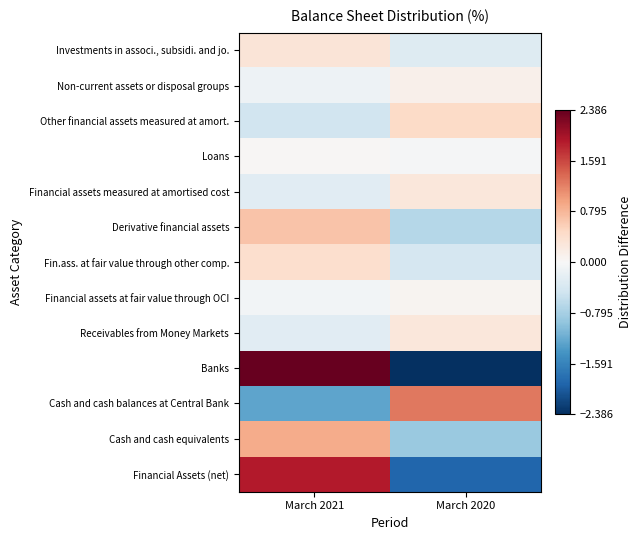

Reading left to right, extract all data points from this chart.

Financial Assets (net): March 2021=1.9	March 2020=-1.9
Cash and cash equivalents: March 2021=0.9	March 2020=-0.9
Cash and cash balances at Central Bank: March 2021=-1.3	March 2020=1.3
Banks: March 2021=2.4	March 2020=-2.4
Receivables from Money Markets: March 2021=-0.3	March 2020=0.3
Financial assets at fair value through OCI: March 2021=-0.1	March 2020=0.1
Fin.ass. at fair value through other comp.: March 2021=0.4	March 2020=-0.4
Derivative financial assets: March 2021=0.7	March 2020=-0.7
Financial assets measured at amortised cost: March 2021=-0.3	March 2020=0.3
Loans: March 2021=0.0	March 2020=-0.0
Other financial assets measured at amort.: March 2021=-0.5	March 2020=0.5
Non-current assets or disposal groups: March 2021=-0.1	March 2020=0.1
Investments in associ., subsidi. and jo.: March 2021=0.3	March 2020=-0.3